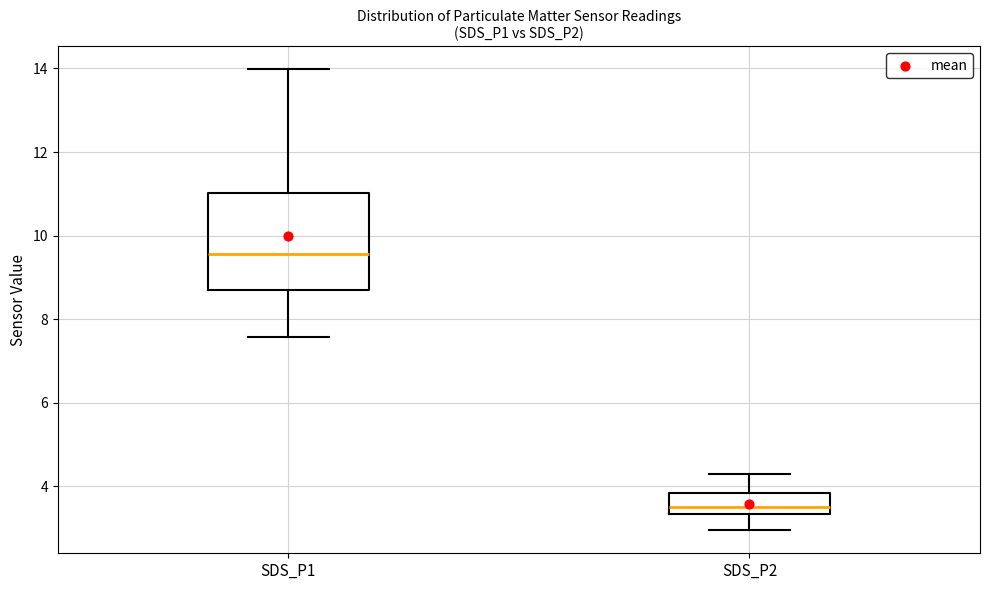

Comparing the boxes themselves (not the whiskers), which one is the tallest?

SDS_P1